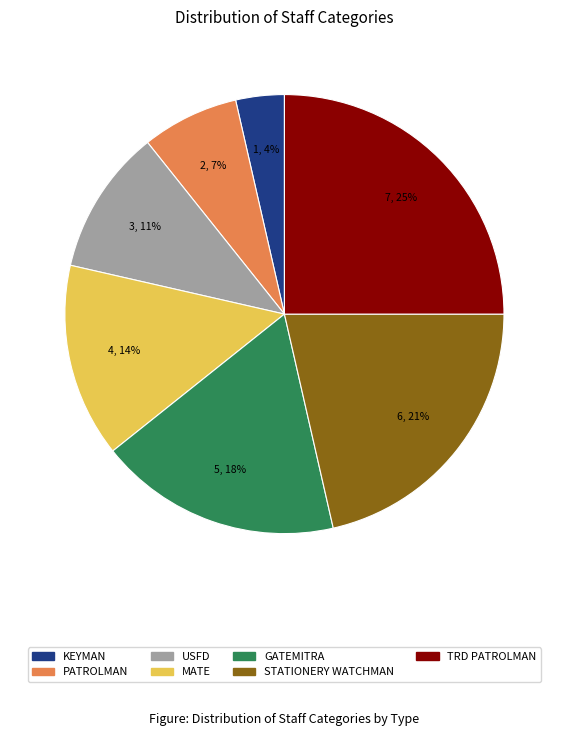

To the nearest percent, what is the average slice percentage?

14%